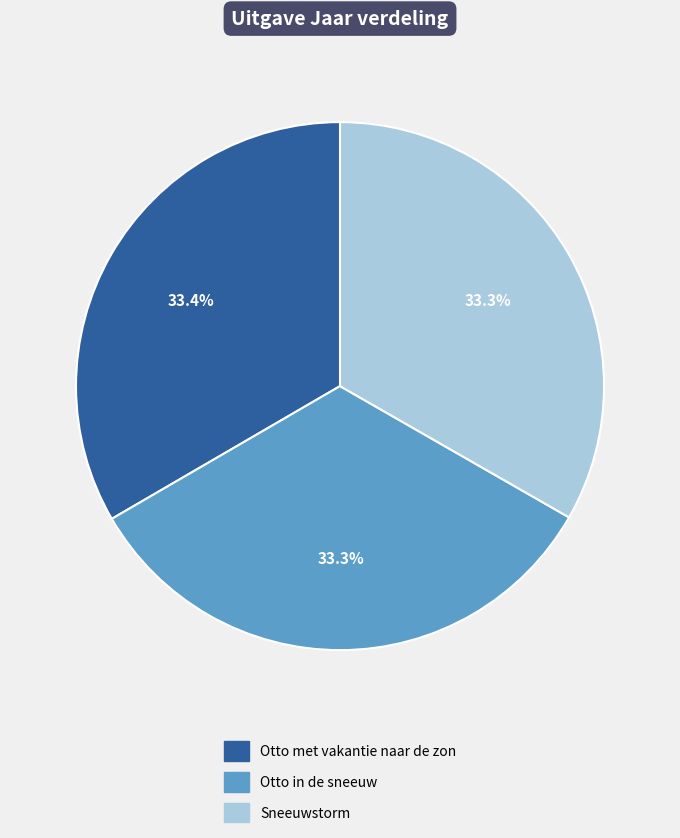

To the nearest percent, what is the average slice percentage?

33%